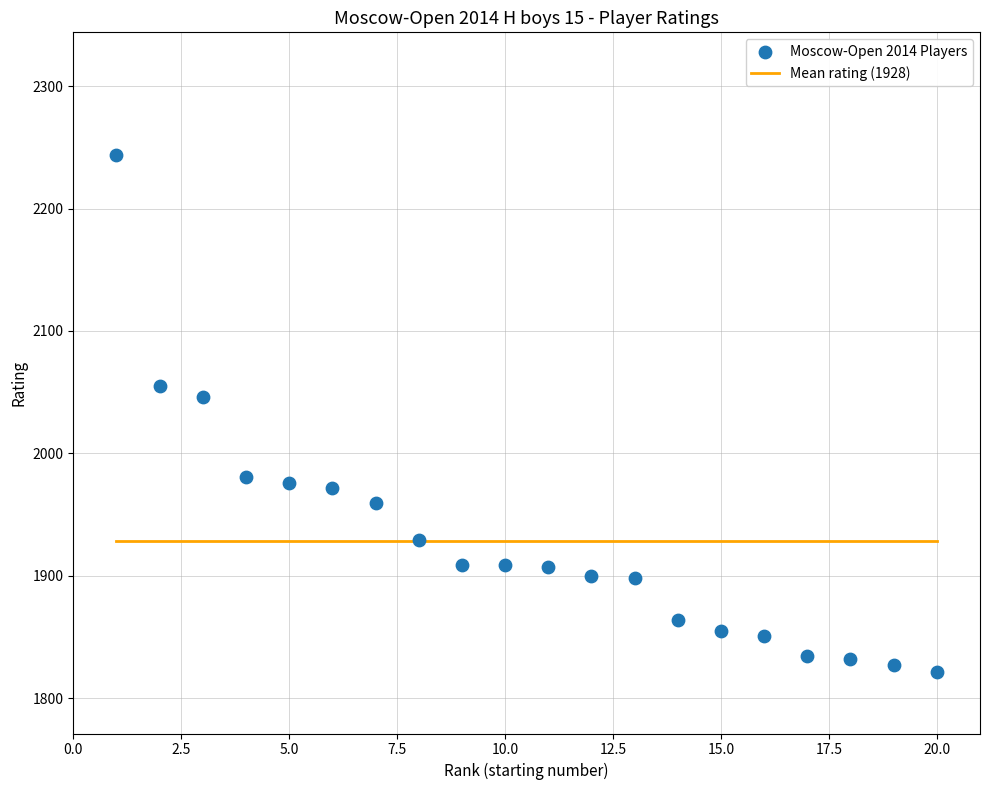

What is the range of Y values (max minus min)?

423